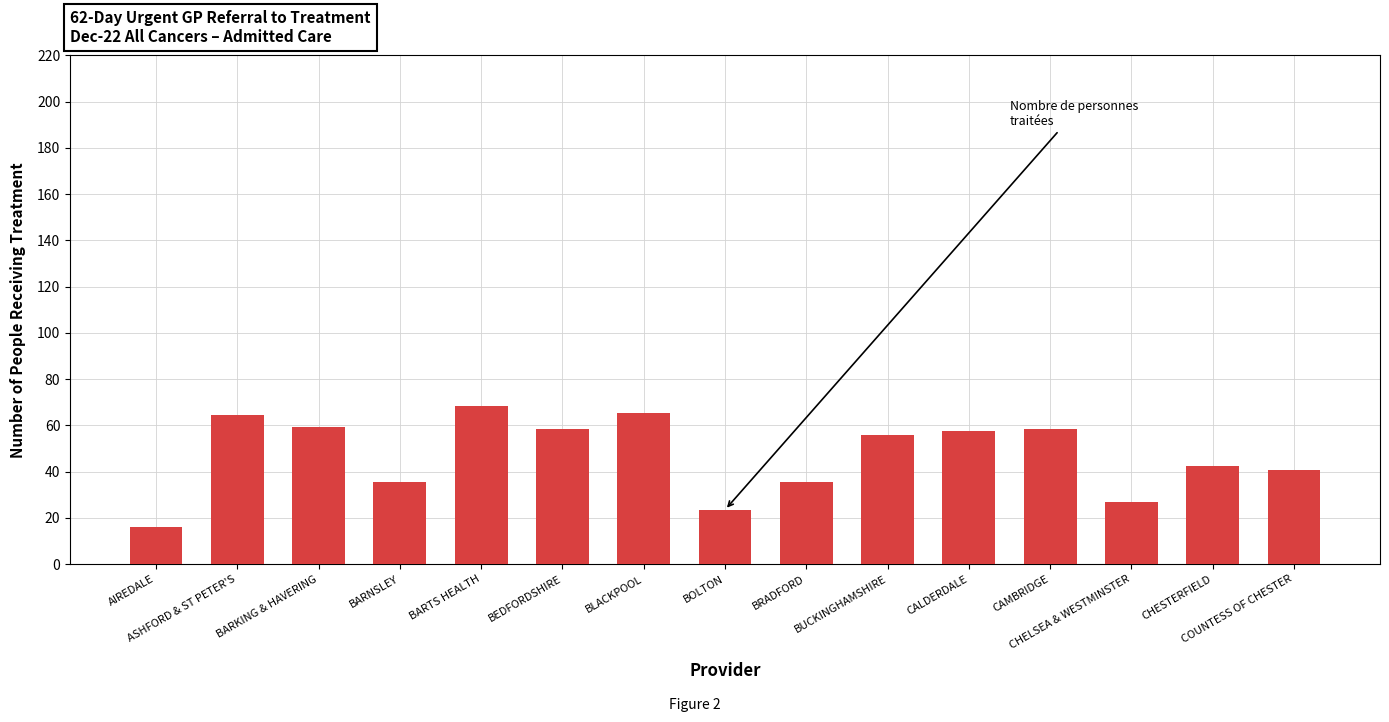

Which label corresponds to the smallest value in the chart?

AIREDALE